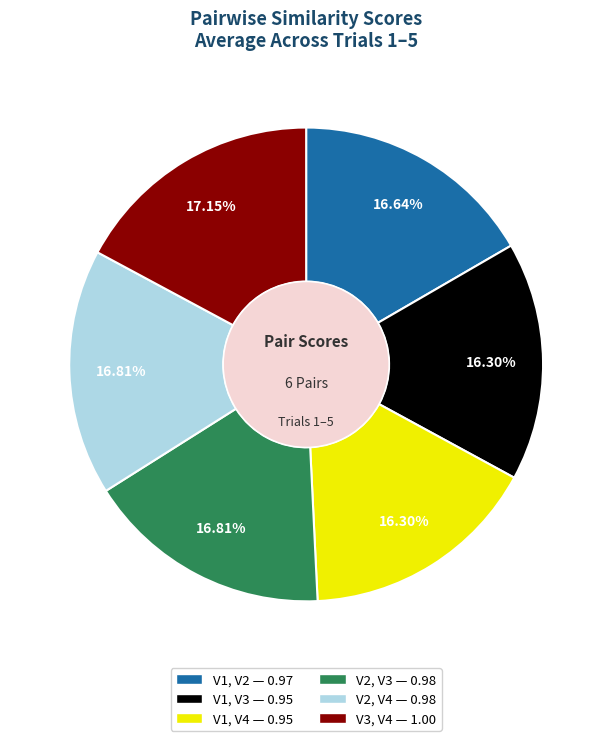

Is V2, V4 — 0.98 the majority of the pie?

No